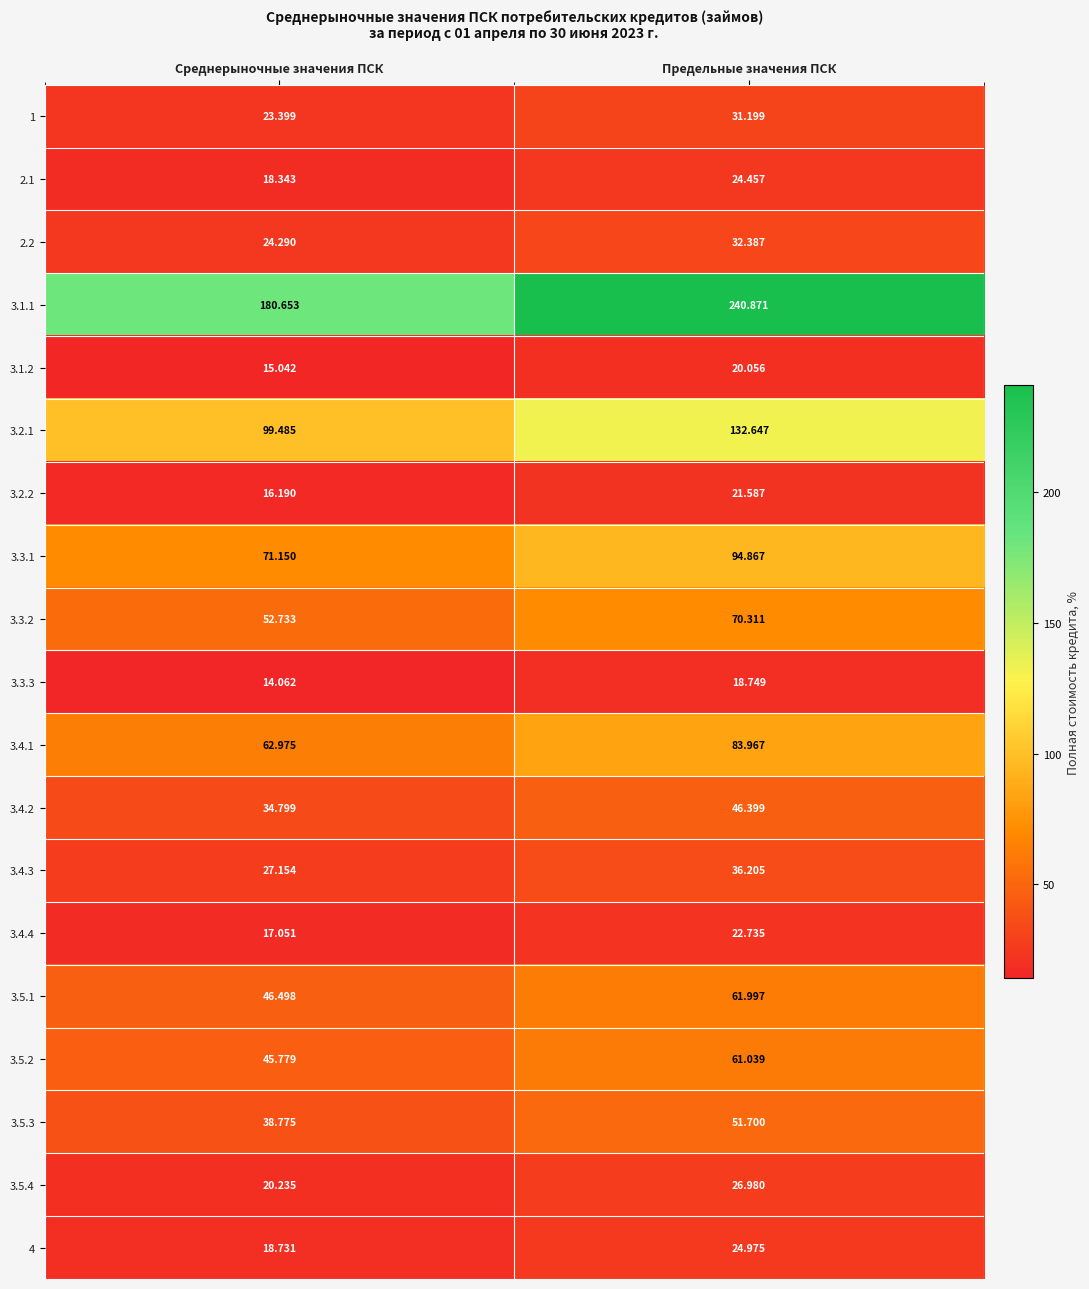

Which series changed the most between Среднерыночные значения ПСК and Предельные значения ПСК?

3.1.1